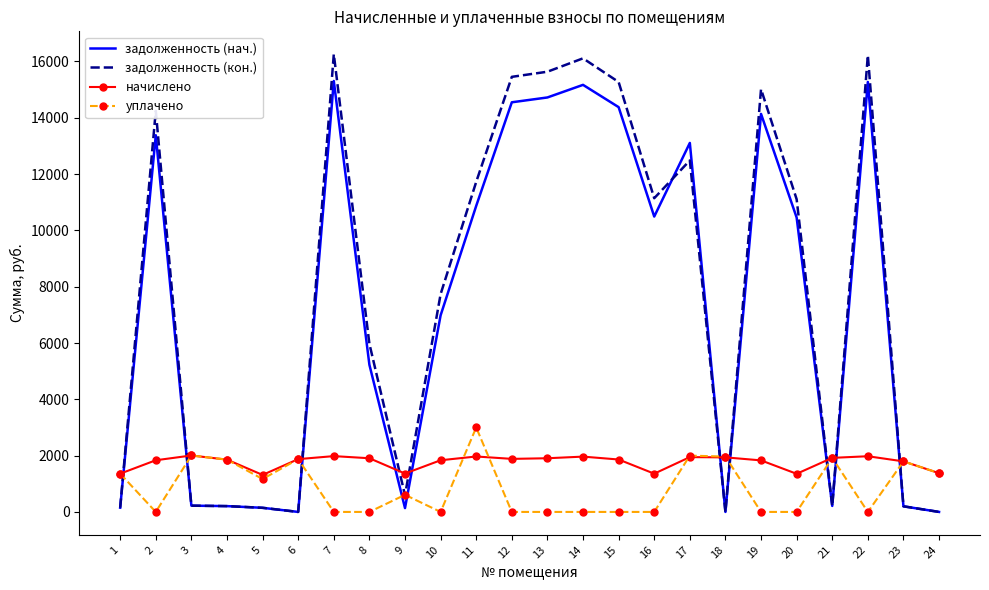

What is the difference between the highest and lowest values at 12?

15454.6